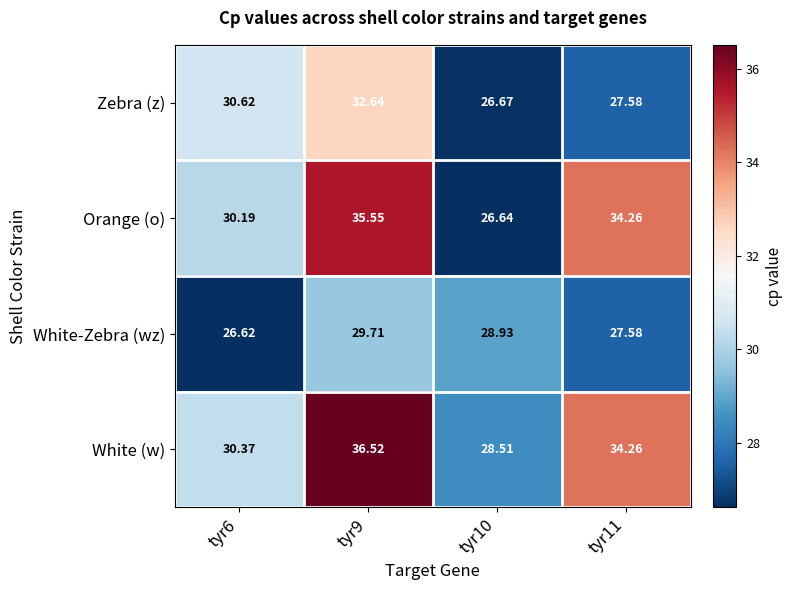

At which category does the chart reach its minimum across all series?

tyr6